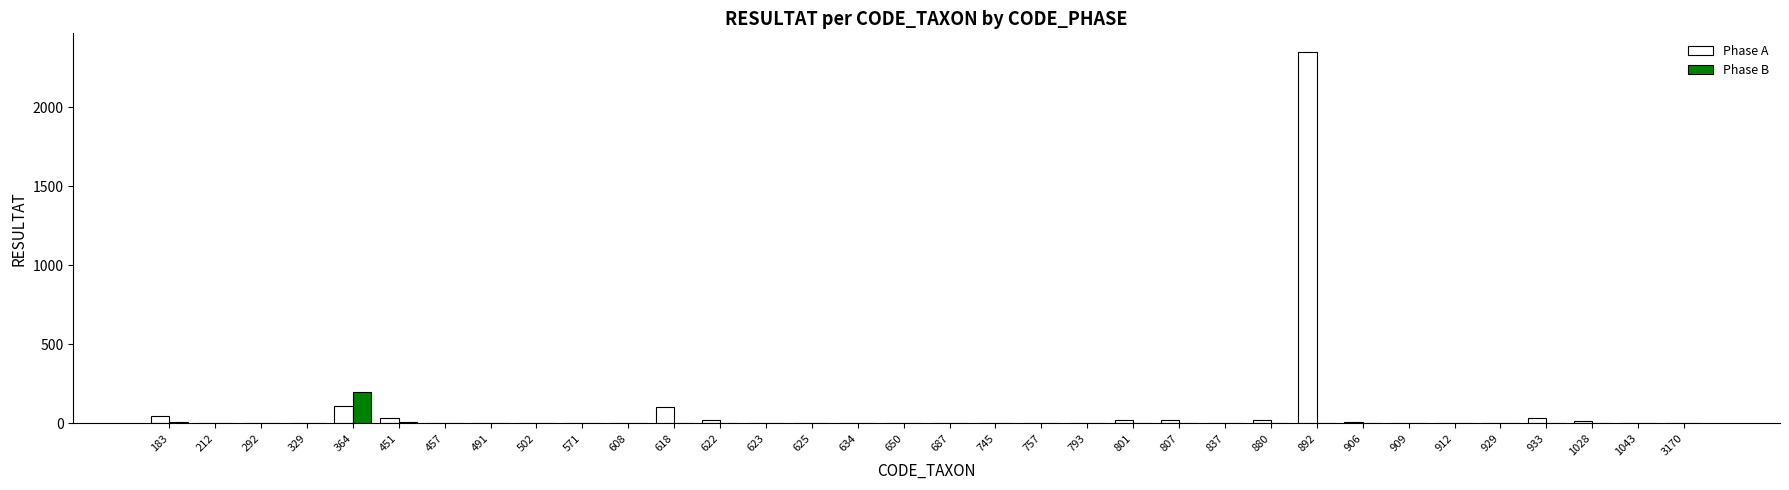

Is it true that Phase A equals 1430 at 892?

False